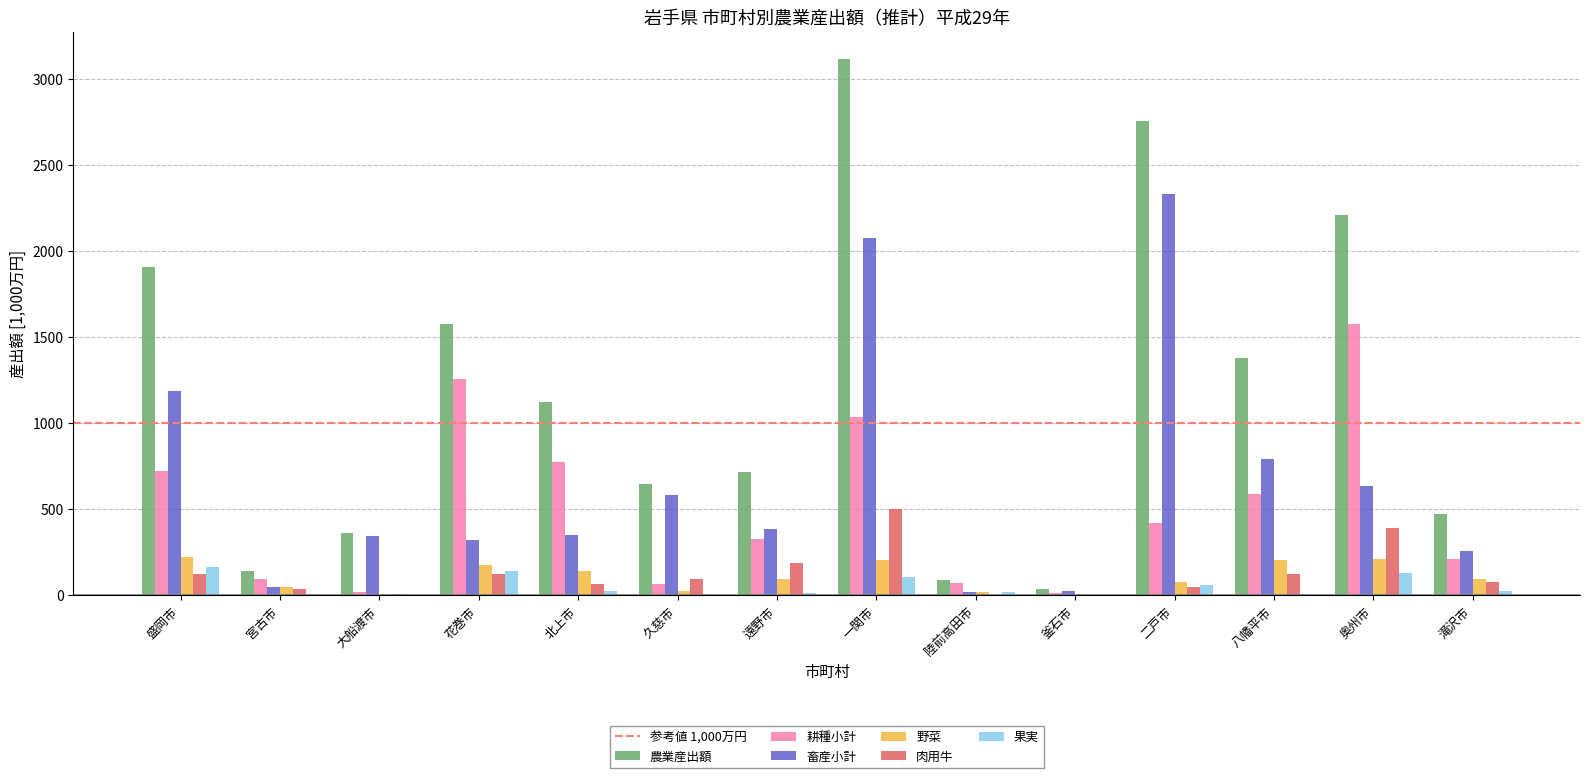

What is the sum of all 果実 values?

709